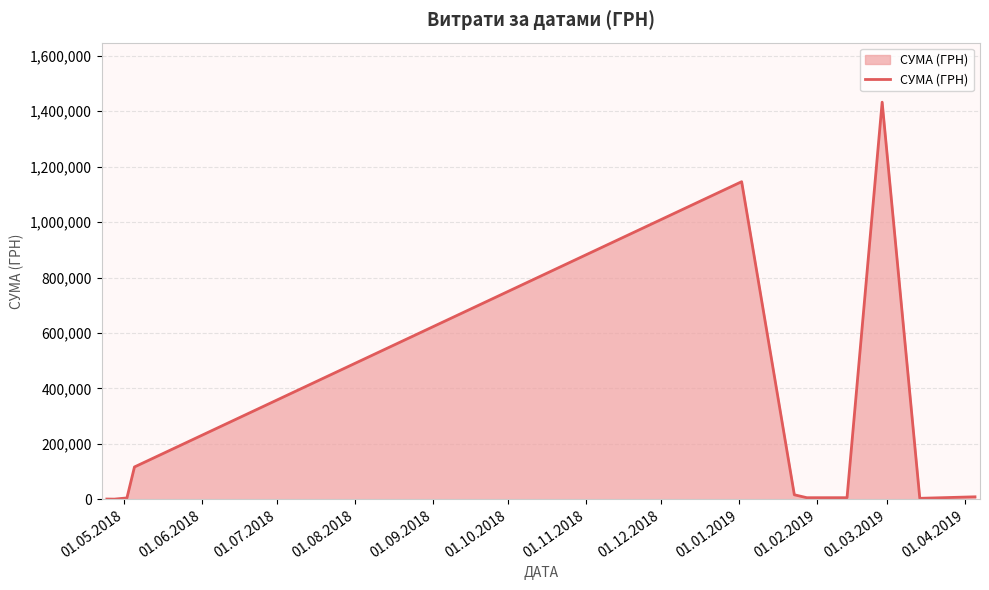

What is the difference between the maximum and minimum values?

1432403.8